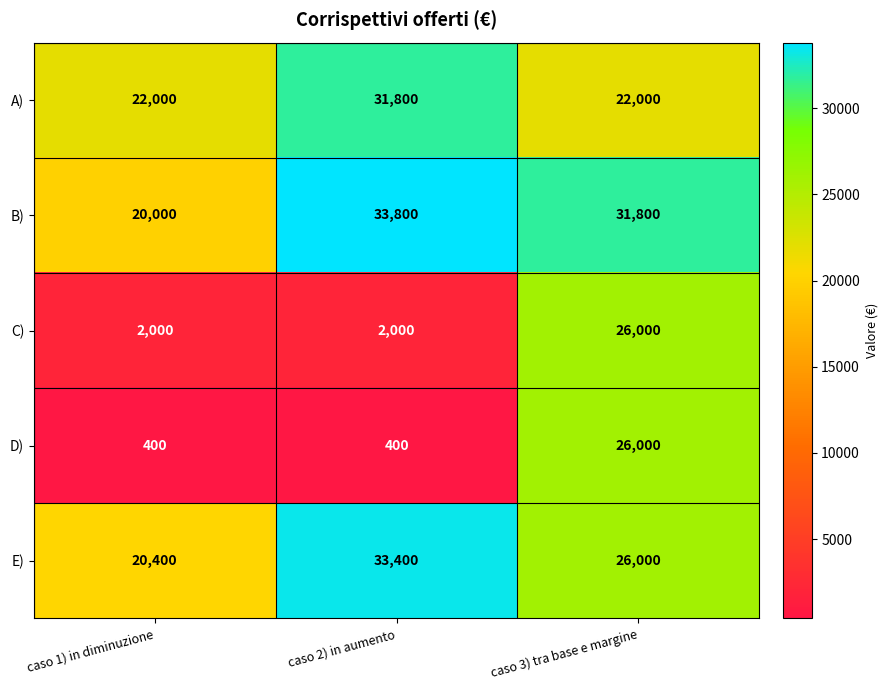

What is the difference between the highest and lowest values at caso 3) tra base e margine?

9800